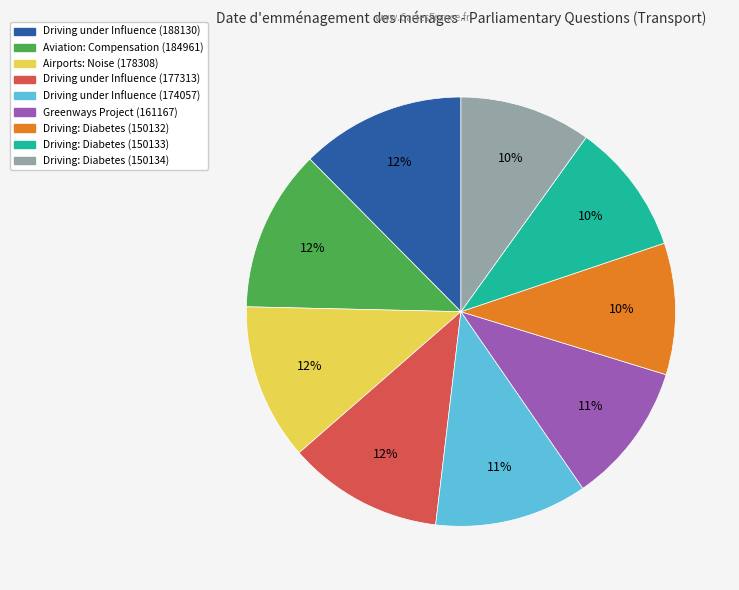

True or false: Greenways Project (161167) accounts for 5% of the total.

False